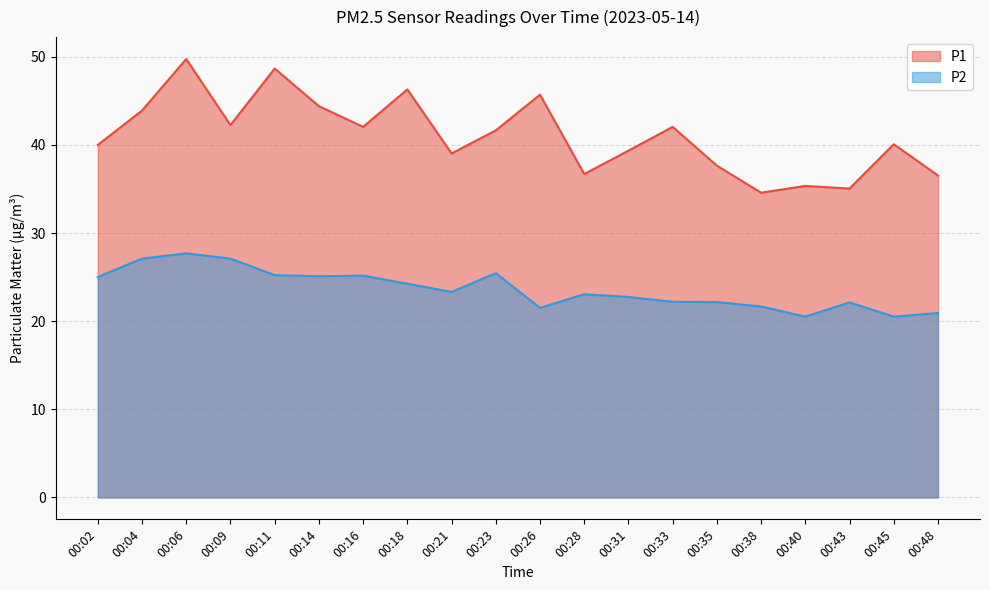

The value of P2 at 00:04 is 27.1. True or false?

True